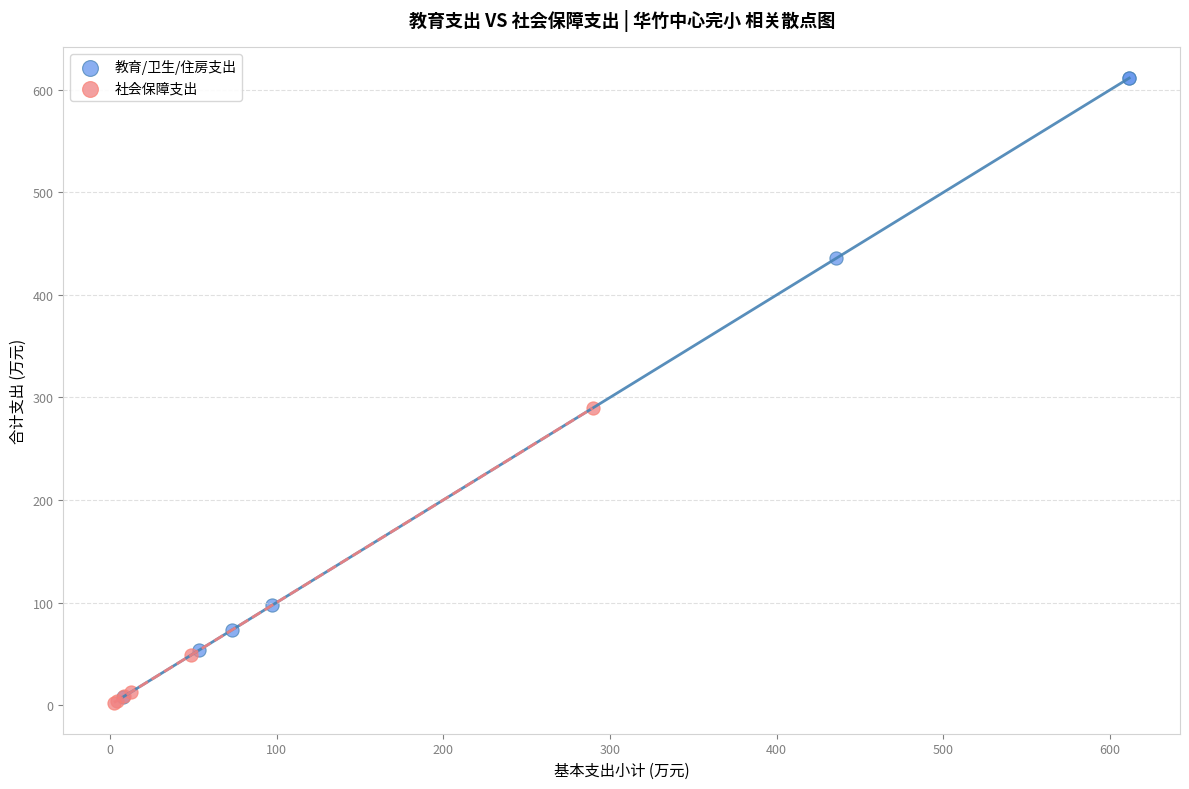

Which series has the widest spread of Y values?

教育/卫生/住房支出